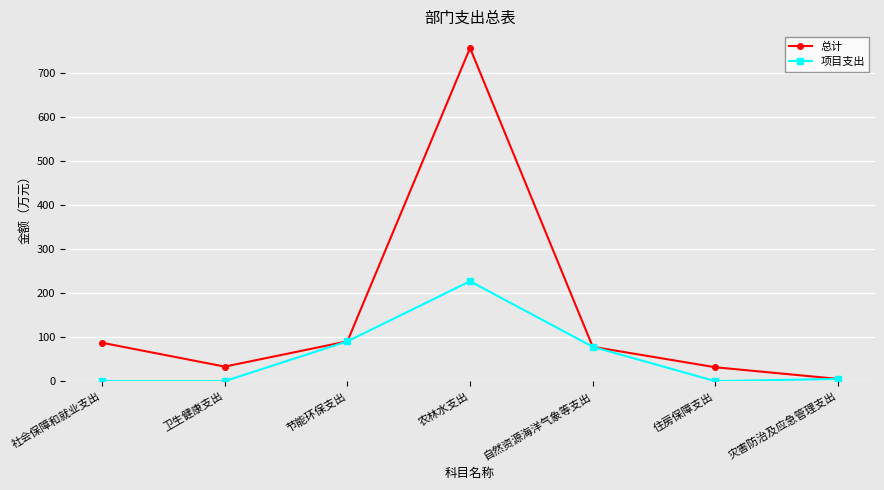

At which label does 项目支出 first exceed 5?

节能环保支出